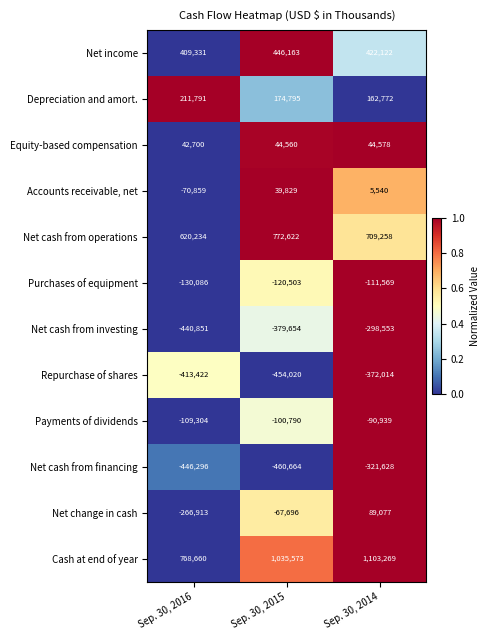

Which series has the largest total across all categories?

Cash at end of year